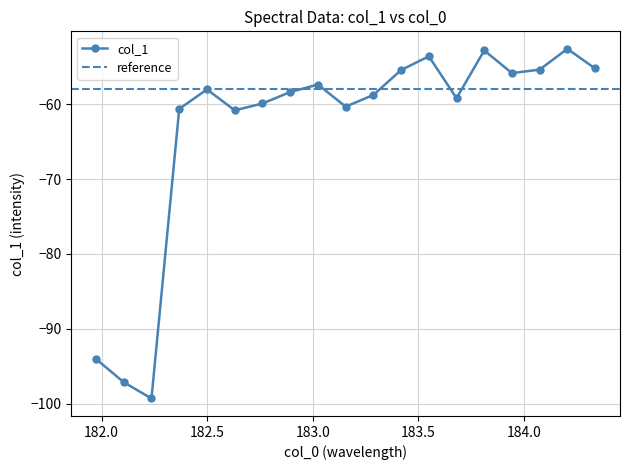

What is the value of the 16th point from the left?

-55.8